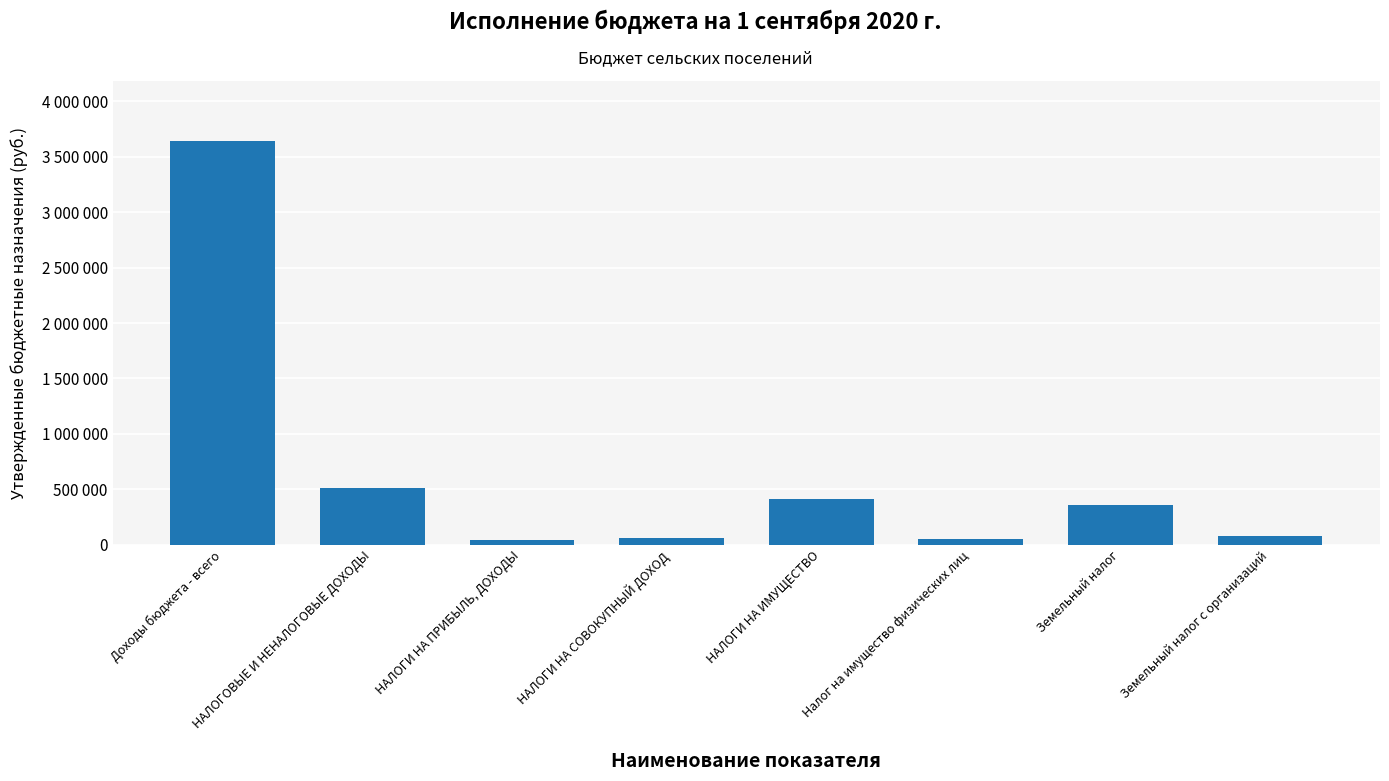

List the labels in order of value, smallest first.

НАЛОГИ НА ПРИБЫЛЬ, ДОХОДЫ, Налог на имущество физических лиц, НАЛОГИ НА СОВОКУПНЫЙ ДОХОД, Земельный налог с организаций, Земельный налог, НАЛОГИ НА ИМУЩЕСТВО, НАЛОГОВЫЕ И НЕНАЛОГОВЫЕ ДОХОДЫ, Доходы бюджета - всего